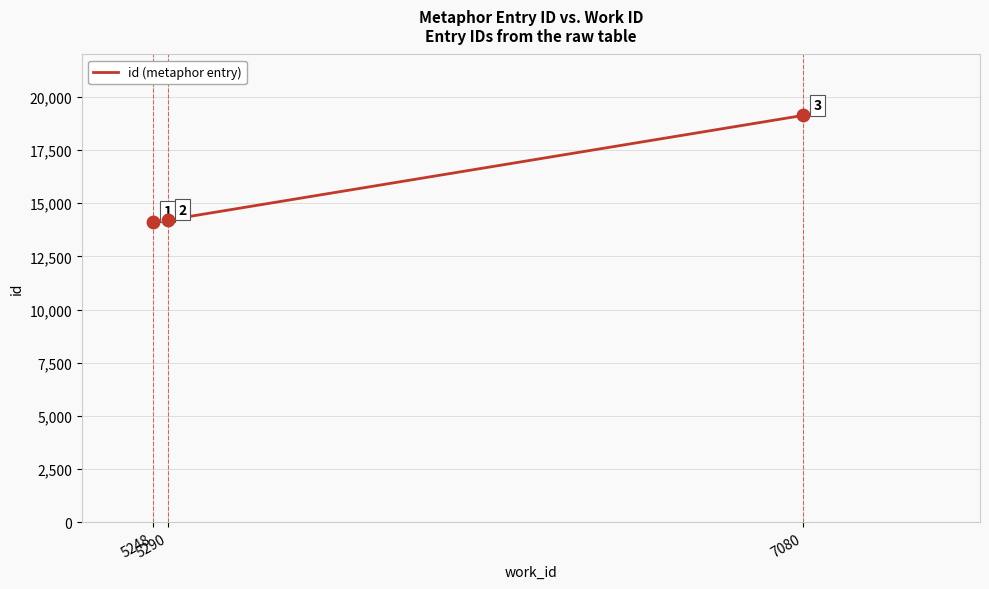

What is the ratio of the value at 5290 to the value at 5248?

1.0